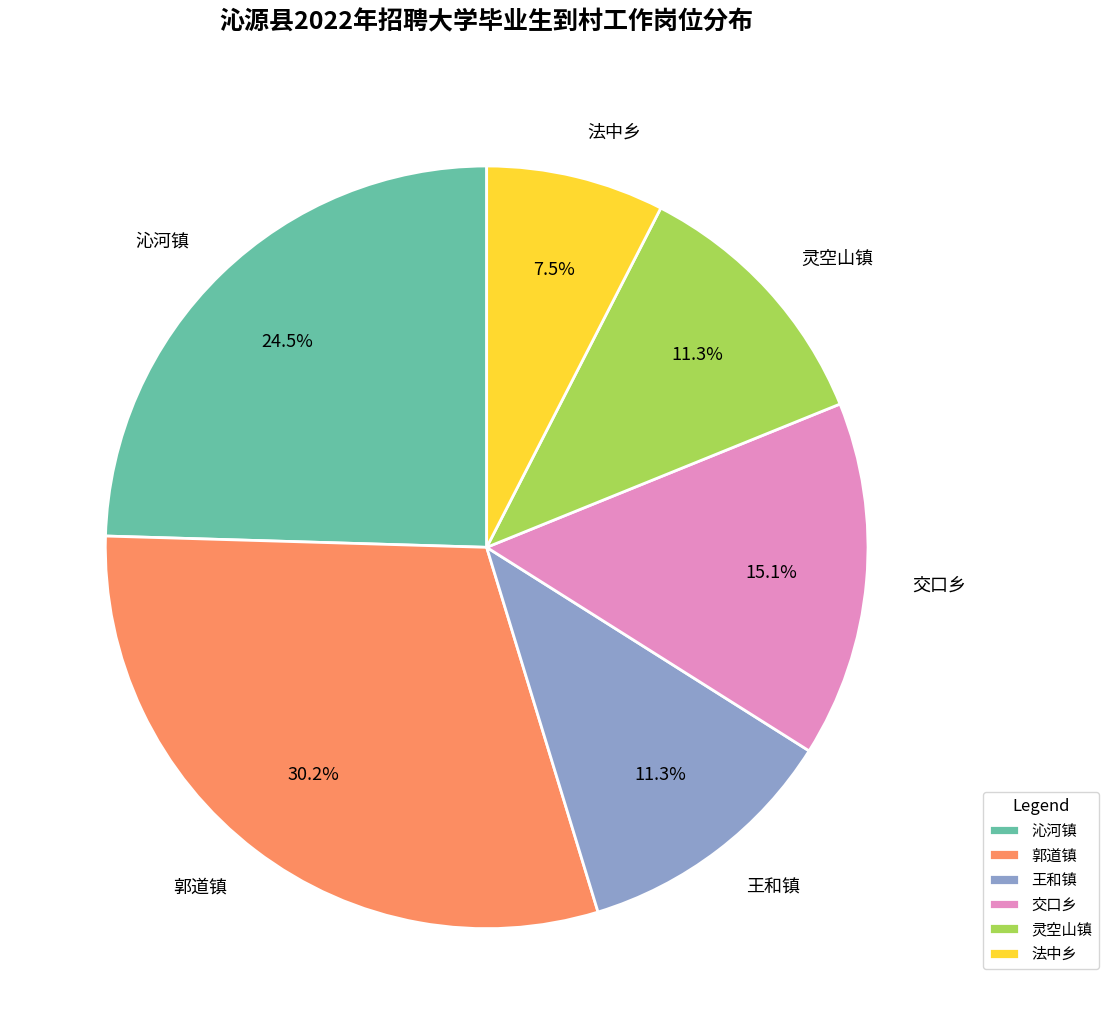

To the nearest percent, what portion does 郭道镇 represent?

30%